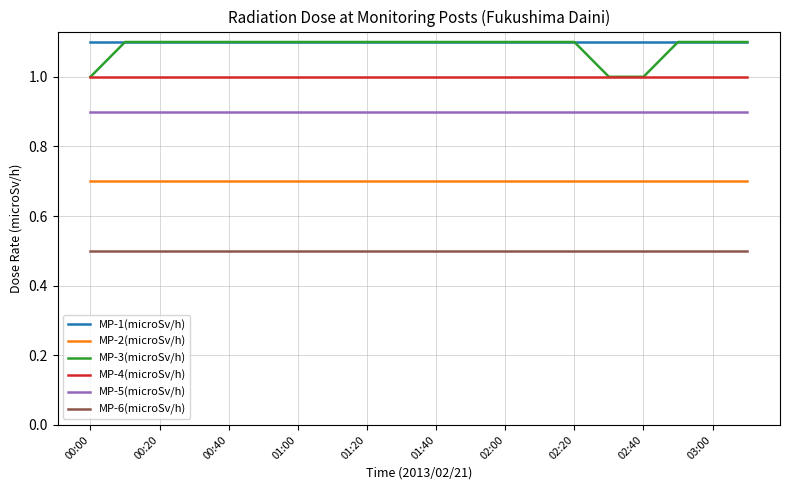

Reading left to right, transcribe all the data shown in this chart.

MP-1(microSv/h): 1.1	1.1	1.1	1.1	1.1	1.1	1.1	1.1	1.1	1.1	1.1	1.1	1.1	1.1	1.1	1.1	1.1	1.1	1.1	1.1
MP-2(microSv/h): 0.7	0.7	0.7	0.7	0.7	0.7	0.7	0.7	0.7	0.7	0.7	0.7	0.7	0.7	0.7	0.7	0.7	0.7	0.7	0.7
MP-3(microSv/h): 1.0	1.1	1.1	1.1	1.1	1.1	1.1	1.1	1.1	1.1	1.1	1.1	1.1	1.1	1.1	1.0	1.0	1.1	1.1	1.1
MP-4(microSv/h): 1.0	1.0	1.0	1.0	1.0	1.0	1.0	1.0	1.0	1.0	1.0	1.0	1.0	1.0	1.0	1.0	1.0	1.0	1.0	1.0
MP-5(microSv/h): 0.9	0.9	0.9	0.9	0.9	0.9	0.9	0.9	0.9	0.9	0.9	0.9	0.9	0.9	0.9	0.9	0.9	0.9	0.9	0.9
MP-6(microSv/h): 0.5	0.5	0.5	0.5	0.5	0.5	0.5	0.5	0.5	0.5	0.5	0.5	0.5	0.5	0.5	0.5	0.5	0.5	0.5	0.5